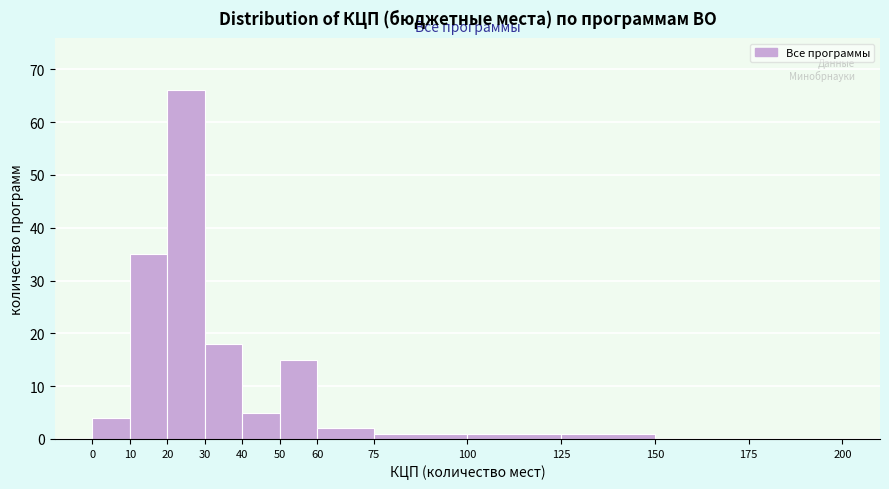

How tall is the bar that spans 125 to 150 on the x-axis? The values are not printed on the chart, so give them approximately, as read against the axis.

1